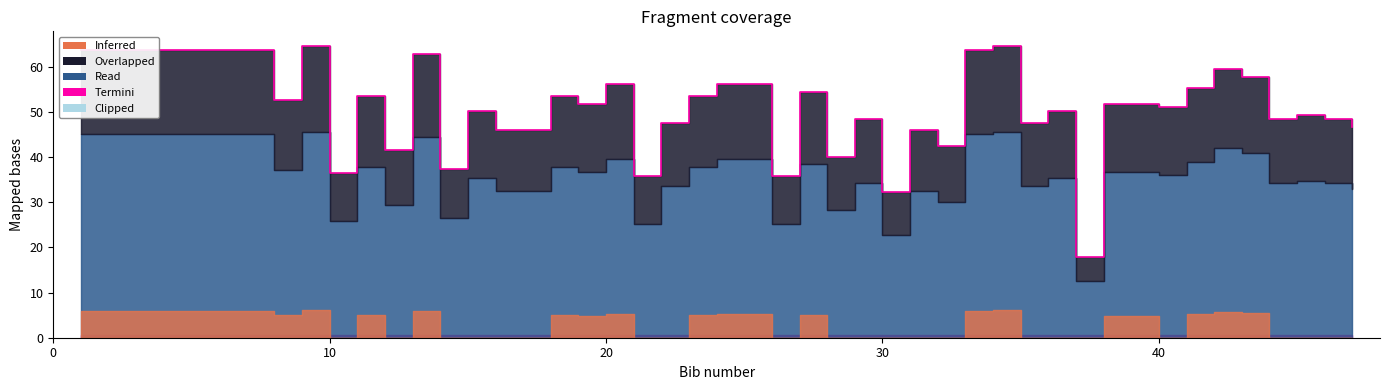

What is the sum of all values?

1972.8